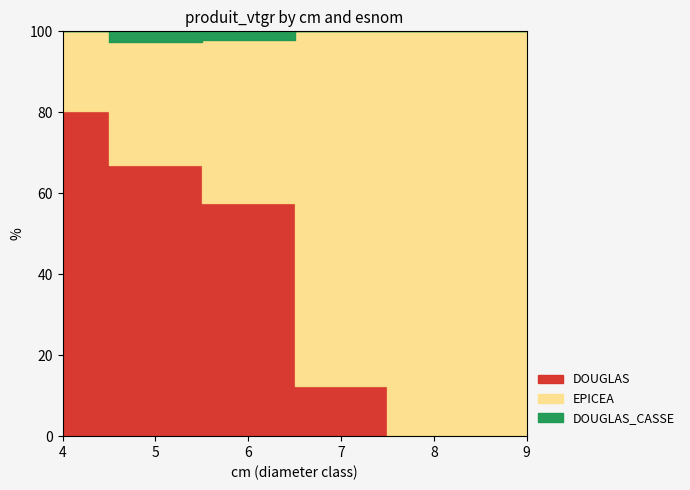

Reading left to right, what are all the values shown in this chart?

DOUGLAS: 2.9	35.5	58.3	10.3	0.0	0.0
EPICEA: 0.7	16.1	40.8	73.3	11.0	4.2
DOUGLAS_CASSE: 0.0	1.4	2.2	0.0	0.0	0.0